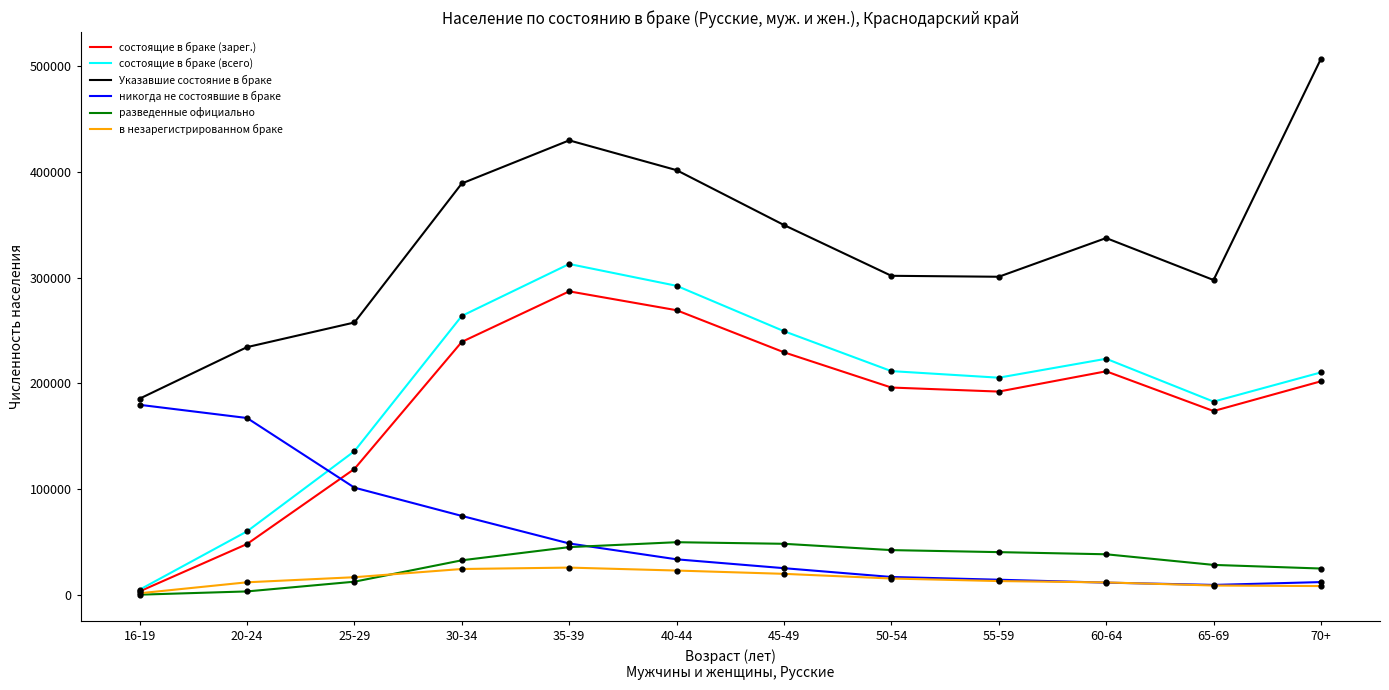

Is the value of состоящие в браке (всего) at 55-59 greater than the value of никогда не состоявшие в браке at 60-64?

Yes